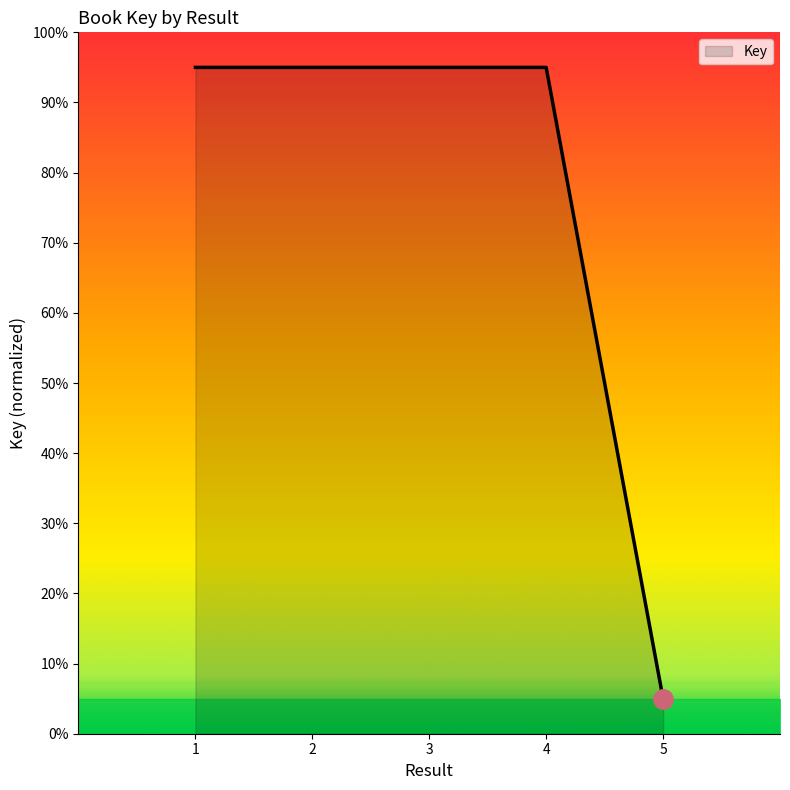

How many lines are shown in the chart?

1